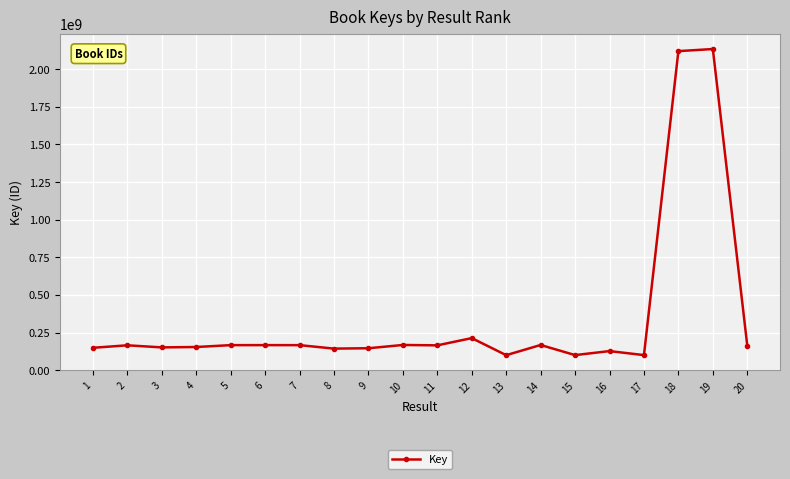

What is the ratio of the value at 2 to the value at 17?

1.6